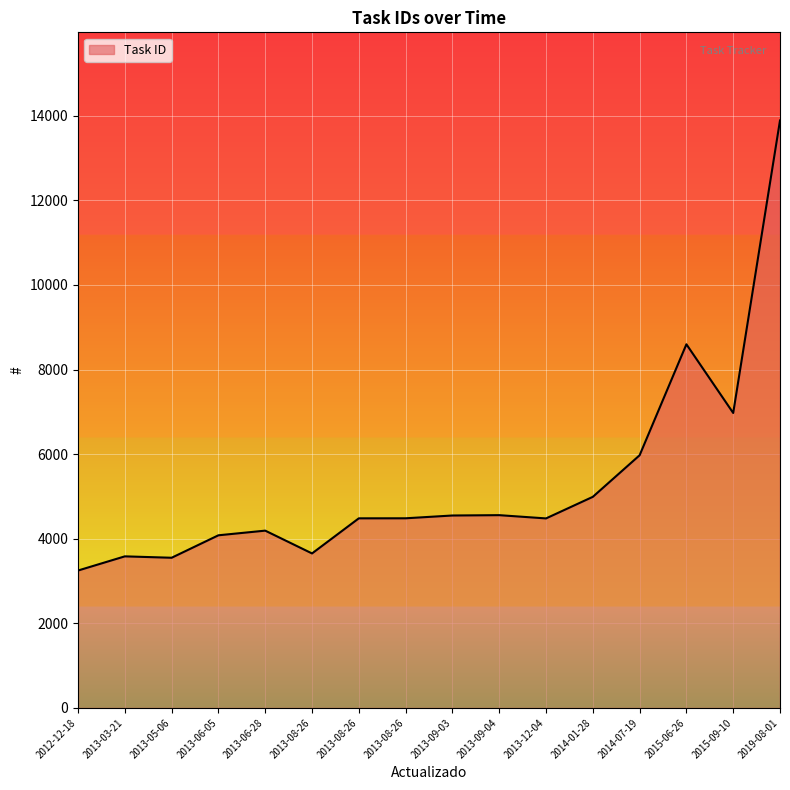

What is the sum of all values?

85294